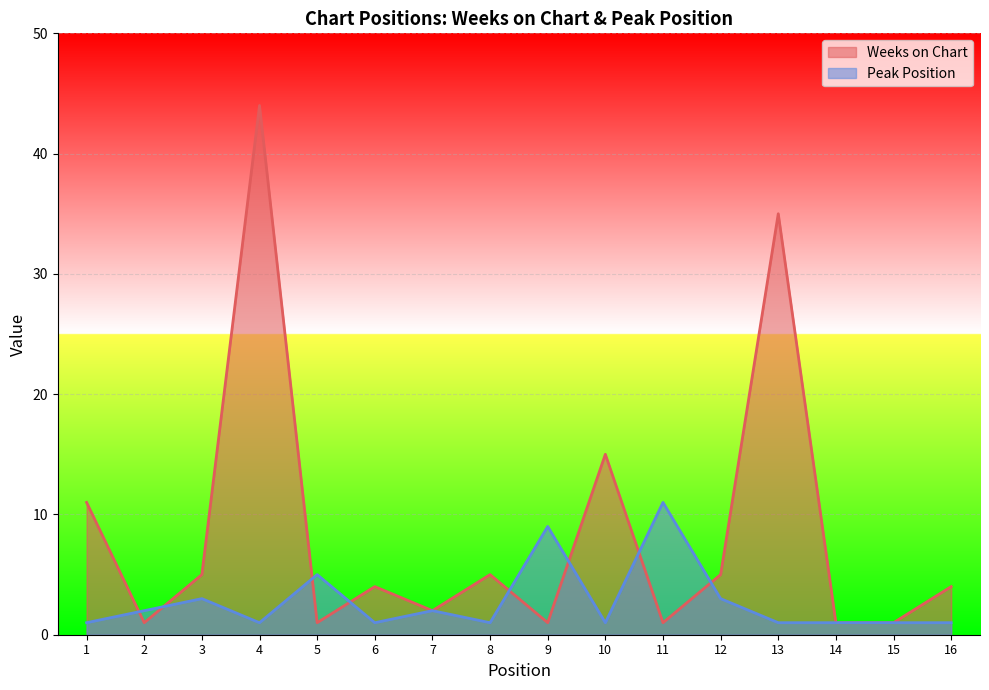

How many lines are shown in the chart?

2